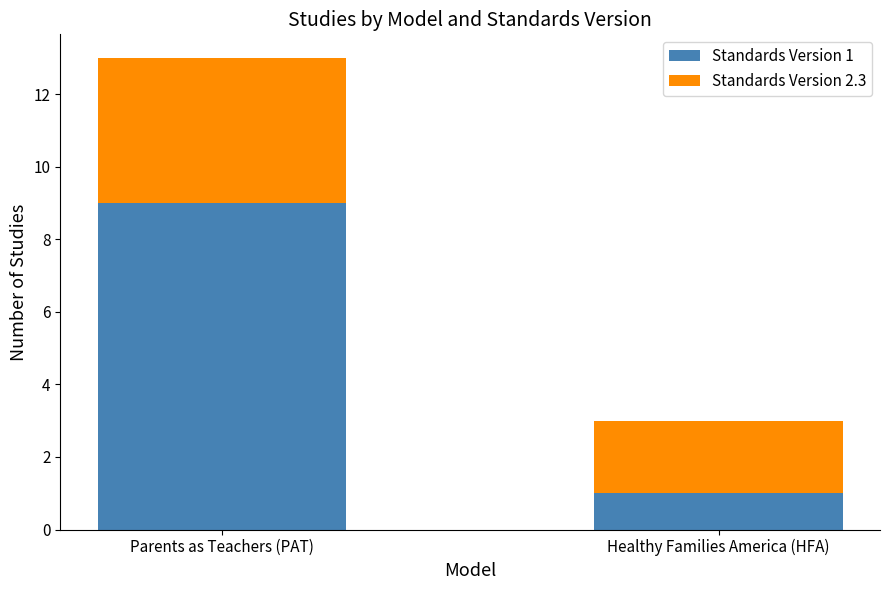

Reading left to right, transcribe the values for Standards Version 1.

Parents as Teachers (PAT)=9	Healthy Families America (HFA)=1